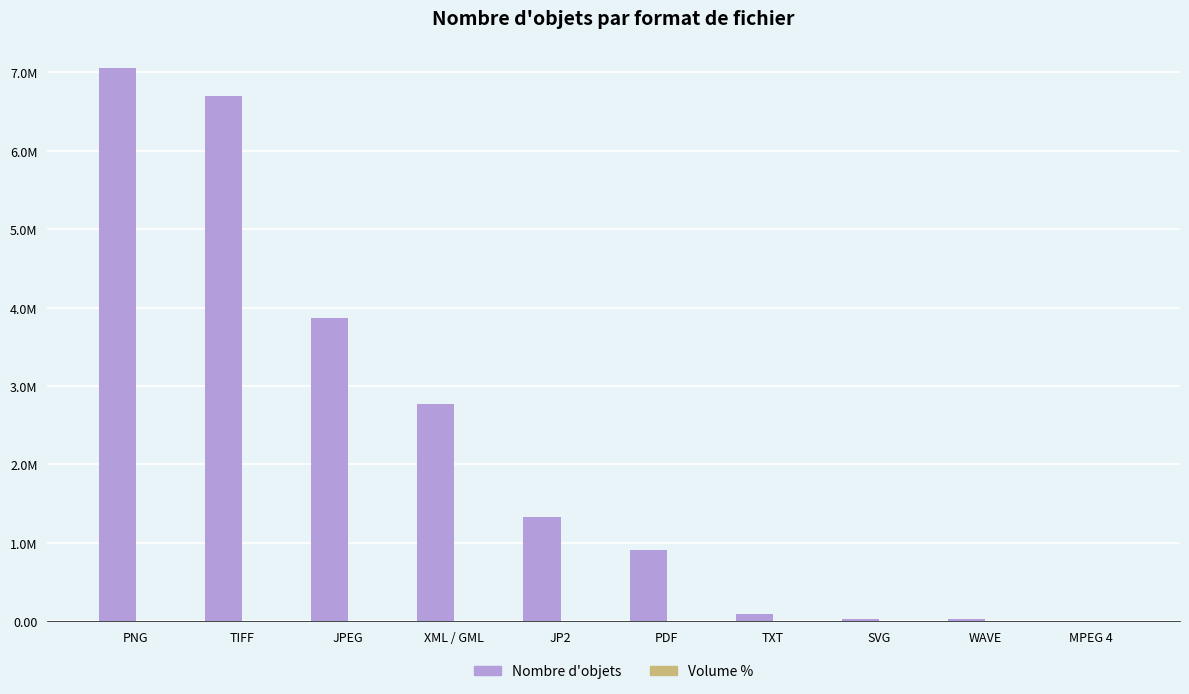

What is the maximum value shown in the chart?

7051740.0